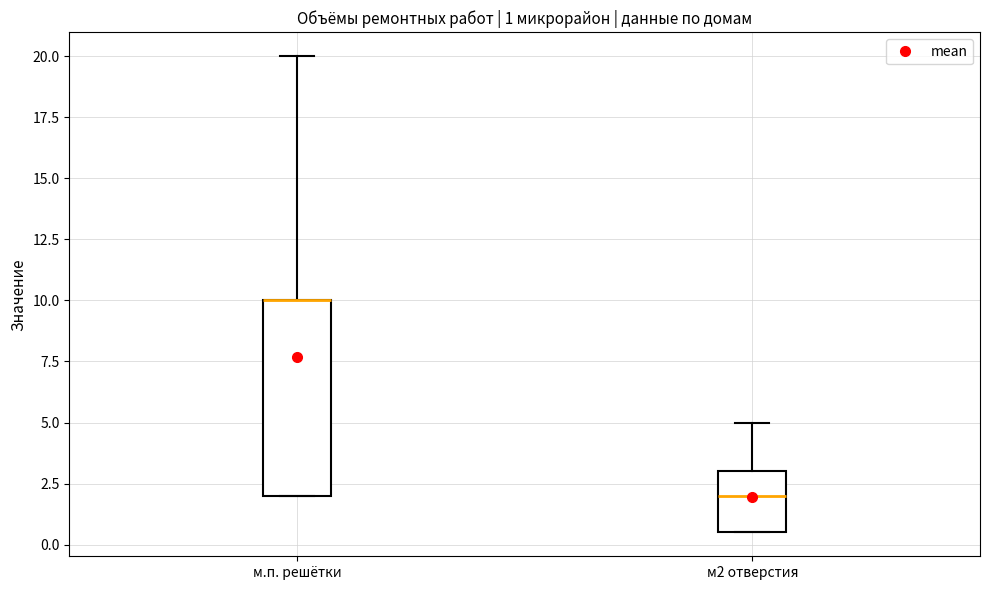

Which box is the tallest, from its lower edge to its upper edge?

м.п. решётки